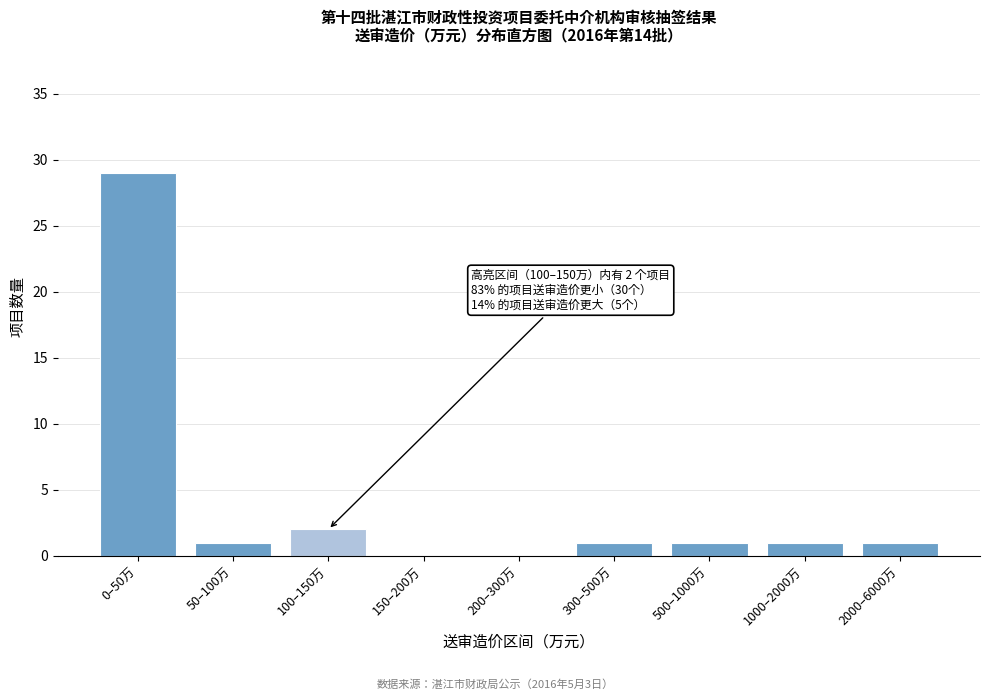

Reading left to right, what are all the values shown in this chart?

0–50万=29	50–100万=1	100–150万=2	150–200万=0	200–300万=0	300–500万=1	500–1000万=1	1000–2000万=1	2000–6000万=1